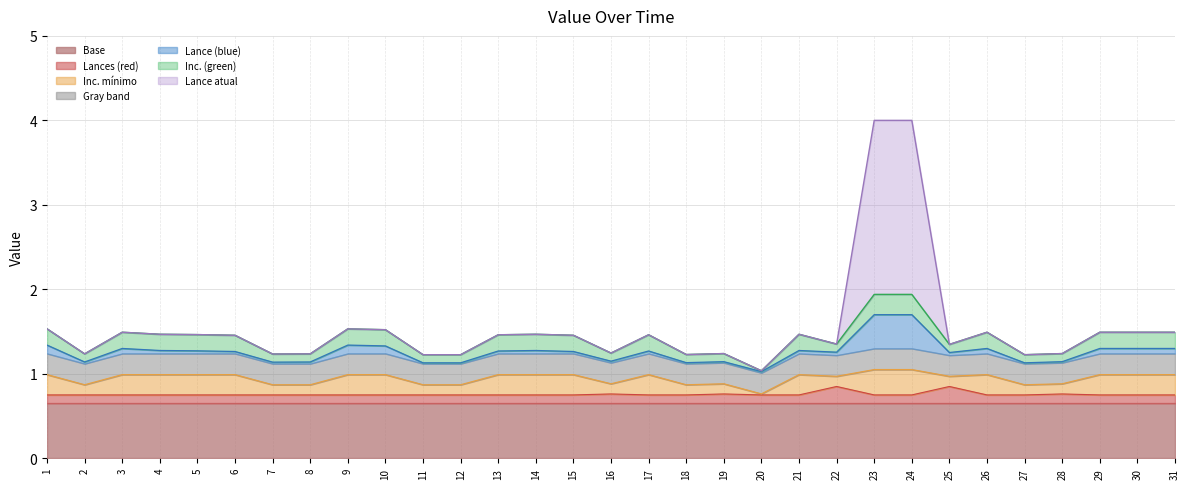

True or false: Lances has more than 2 interior local peaks.

True